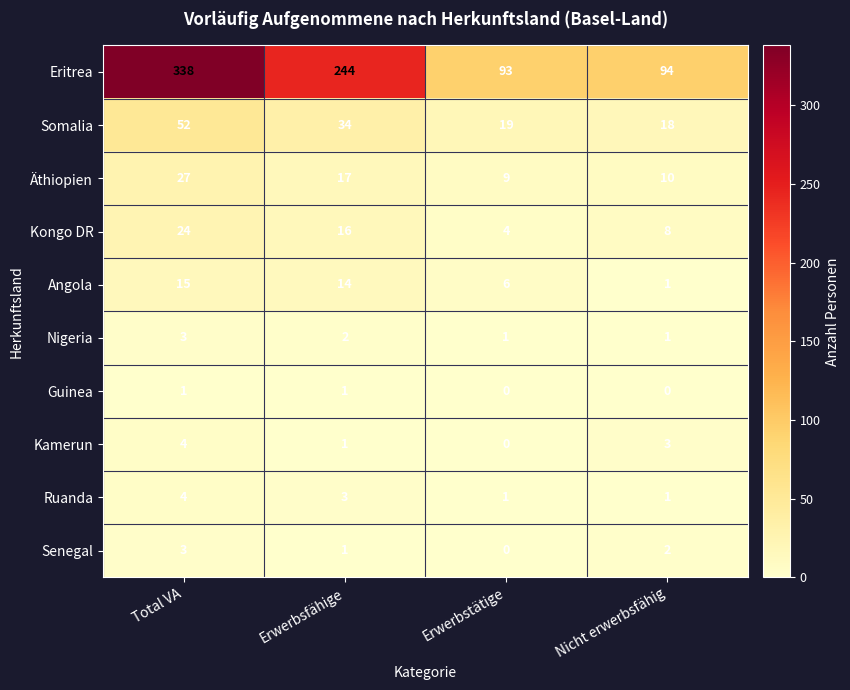

Rank the categories by Angola value from highest to lowest.

Total VA, Erwerbsfähige, Erwerbstätige, Nicht erwerbsfähig